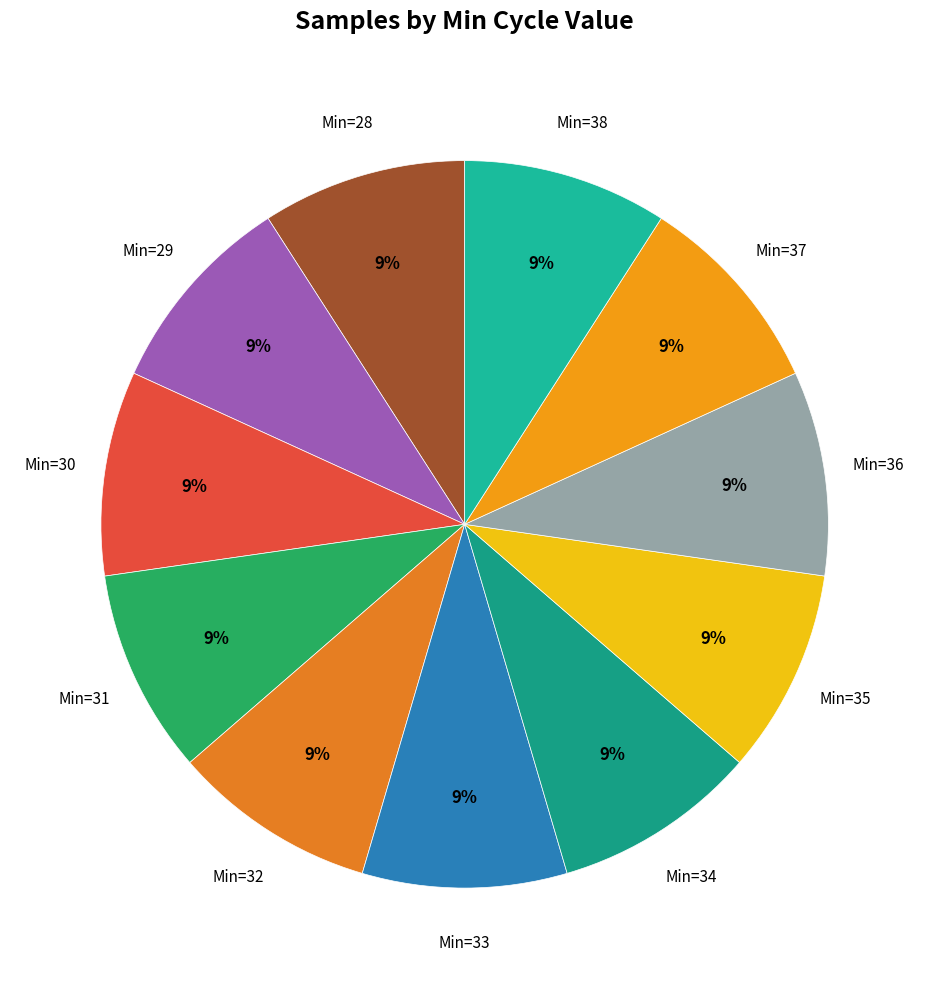

Count the number of slices in the pie.

11